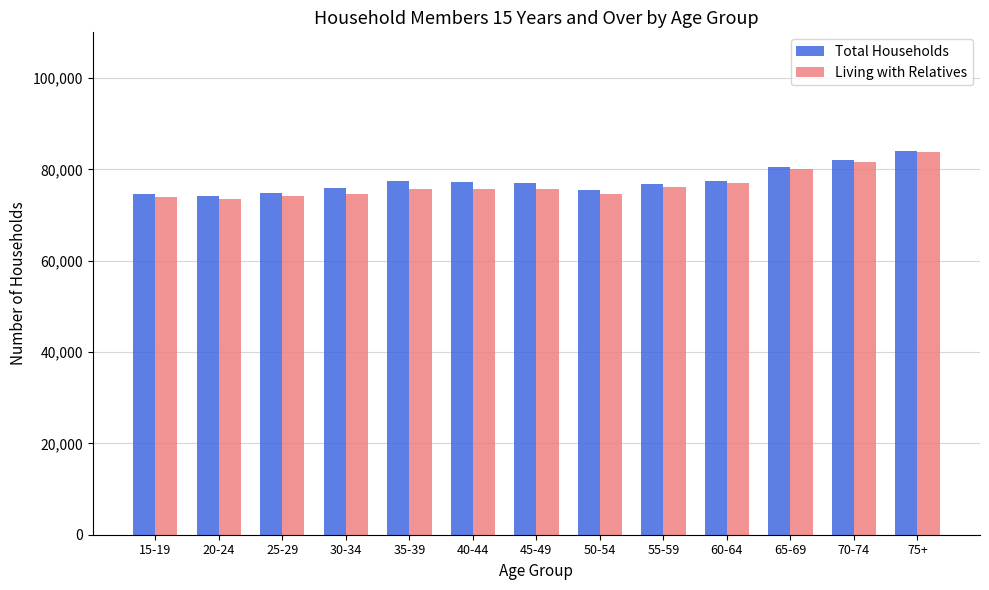

How many categories are shown in the chart?

13